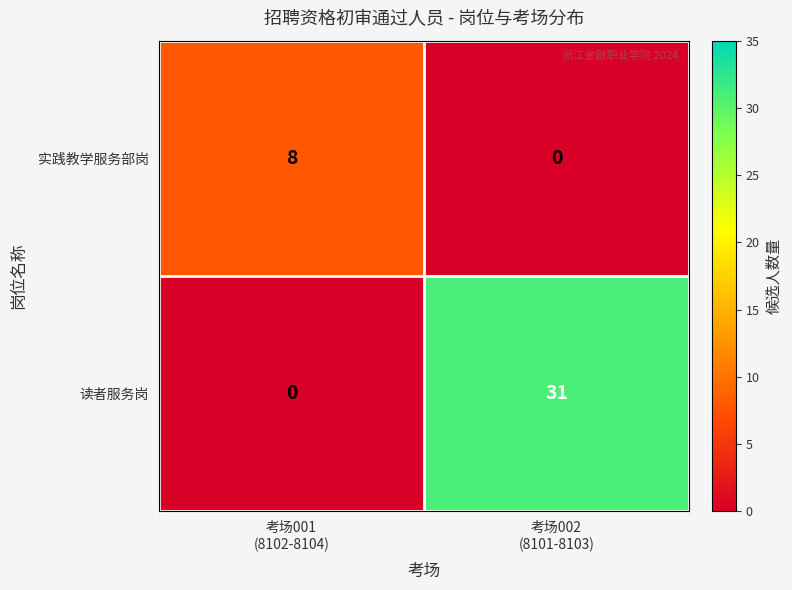

What is the total value across all series at 考场002
(8101-8103)?

31